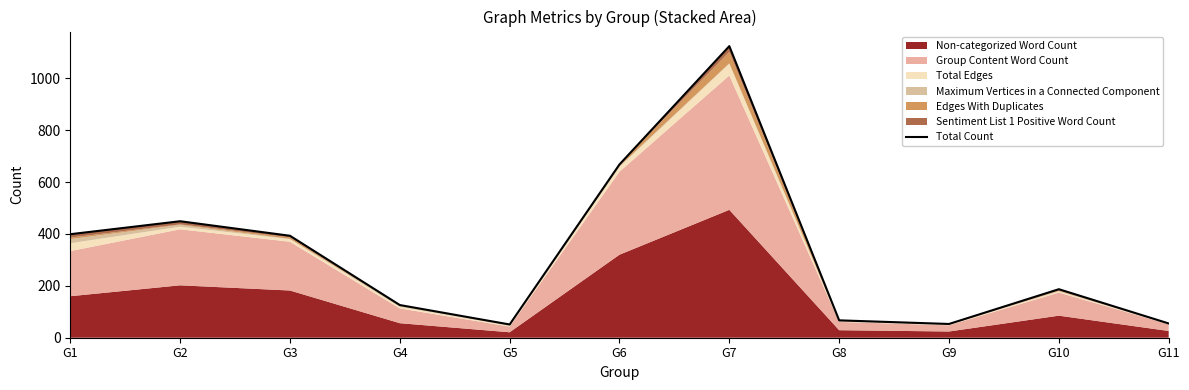

What is the change in value from G3 to G4?

-267